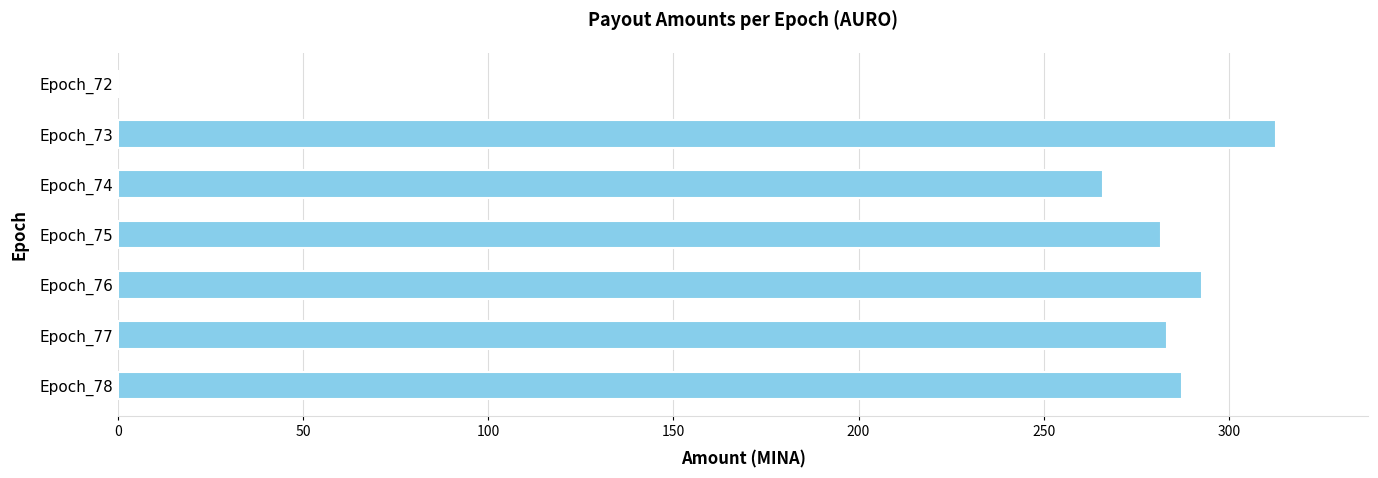

What is the change in value from Epoch_75 to Epoch_73?

+31.0